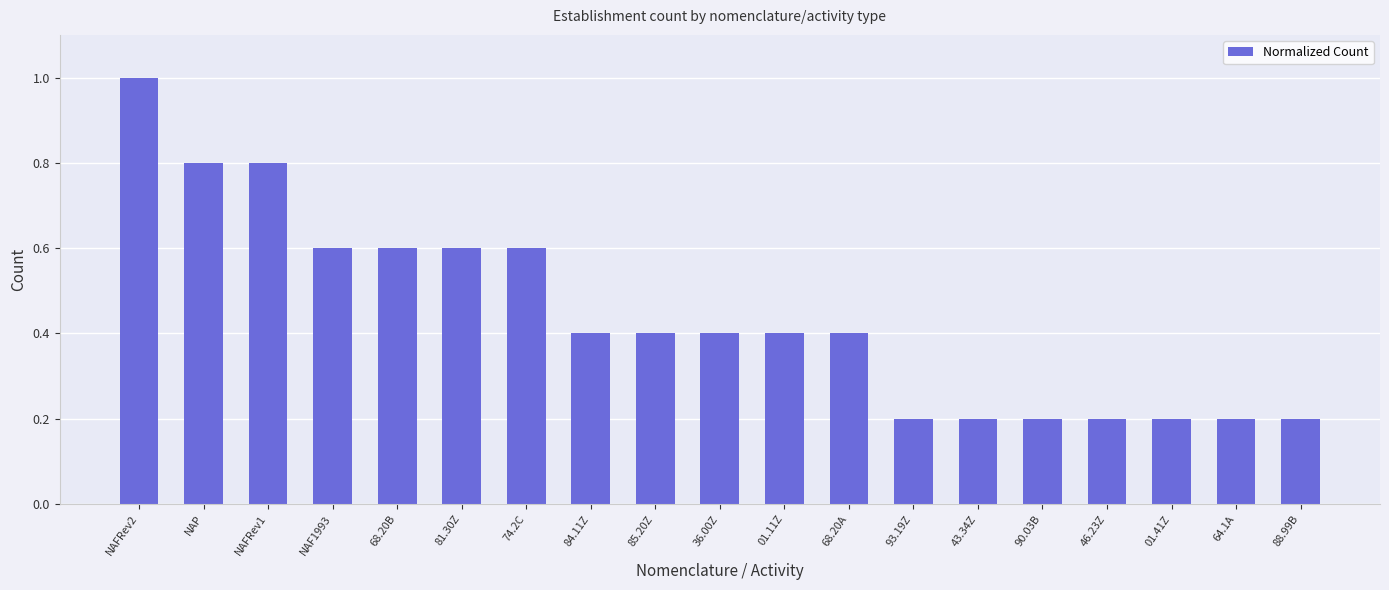

Does the chart contain stacked bars?

No